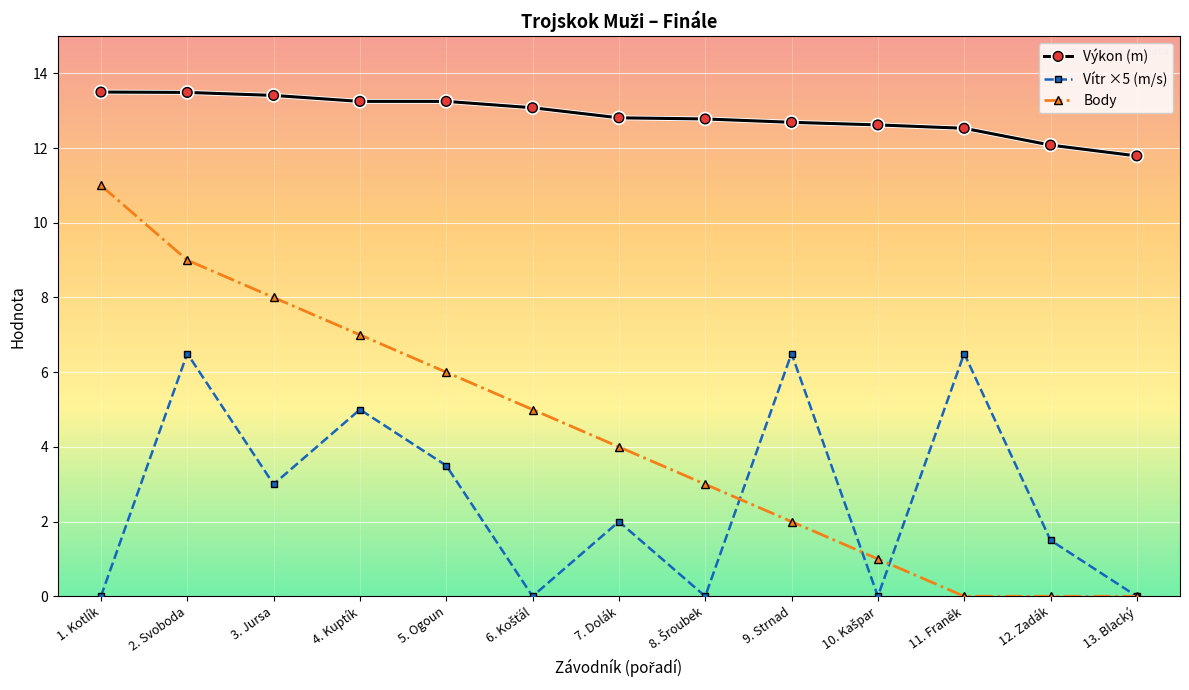

At 5. Ogoun, list the series in order from largest to smallest.

Výkon (m), Body, Vítr ×5 (m/s)